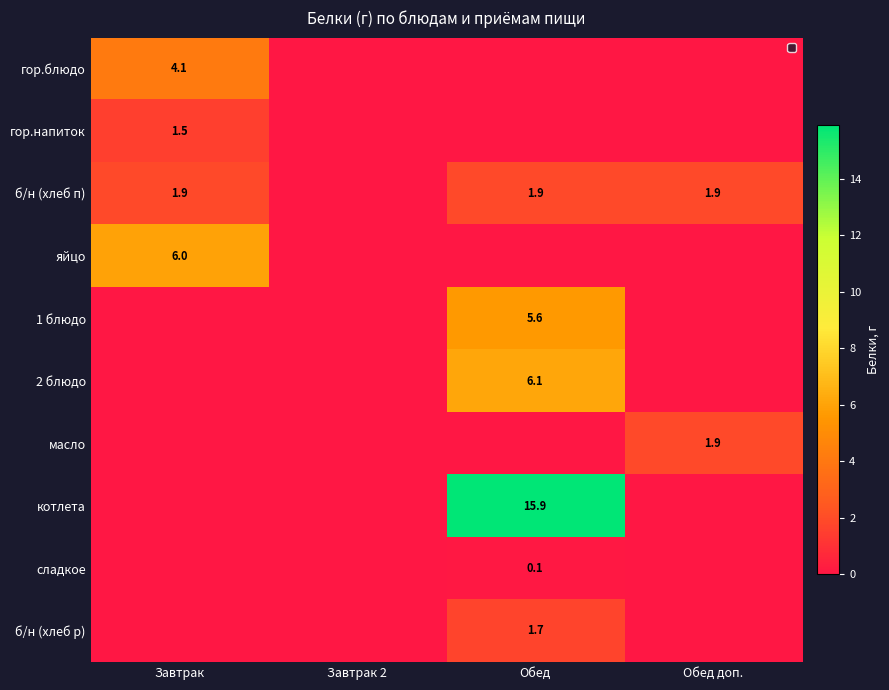

True or false: сладкое has a value of 0.1 at Обед.

True